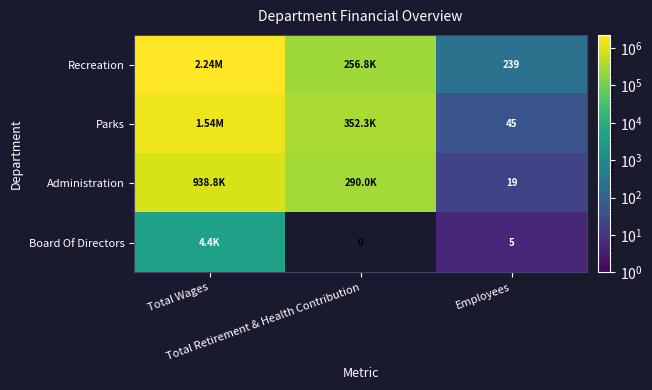

Which series has the largest total across all categories?

Recreation